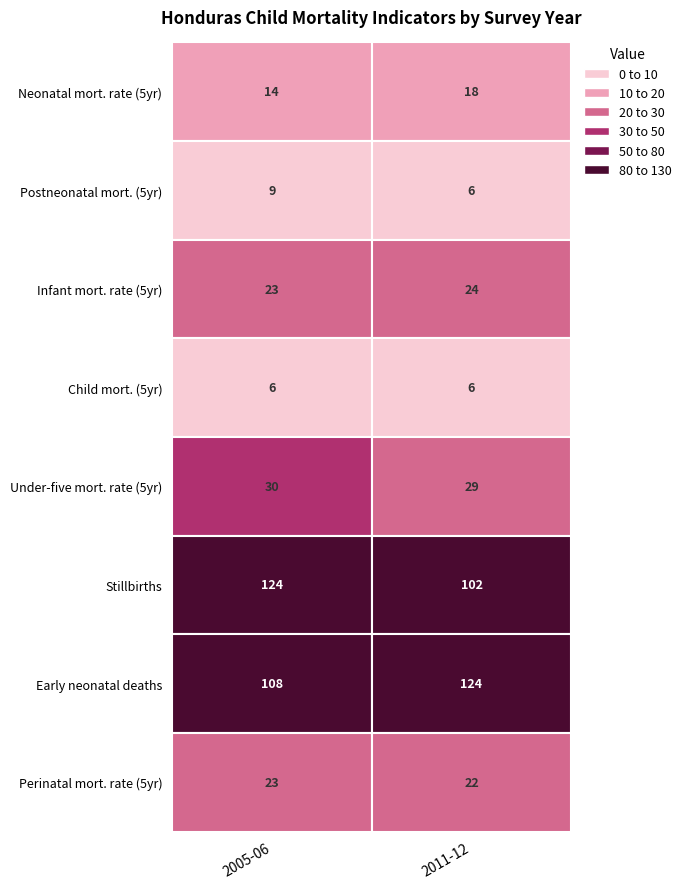

Is it true that Perinatal mortality rate (5 years) equals 23 at 2005?

True